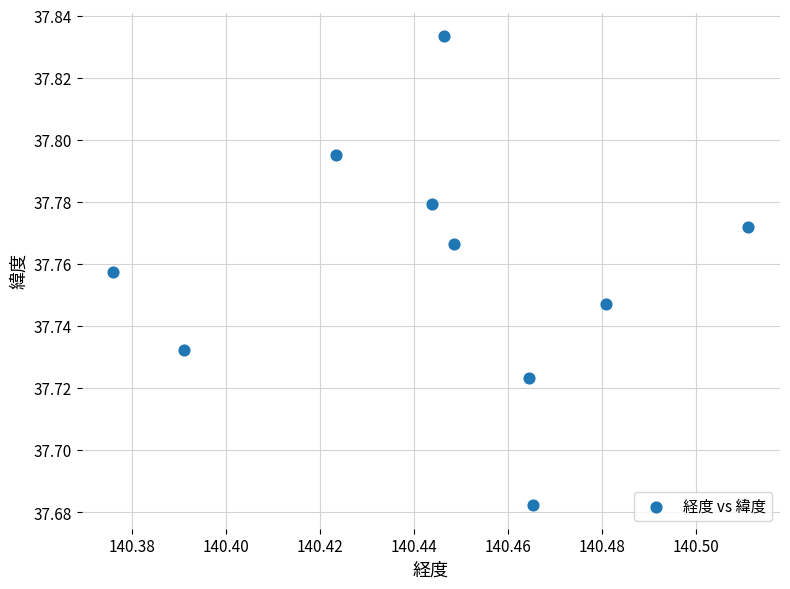

What is the average X value?

140.4